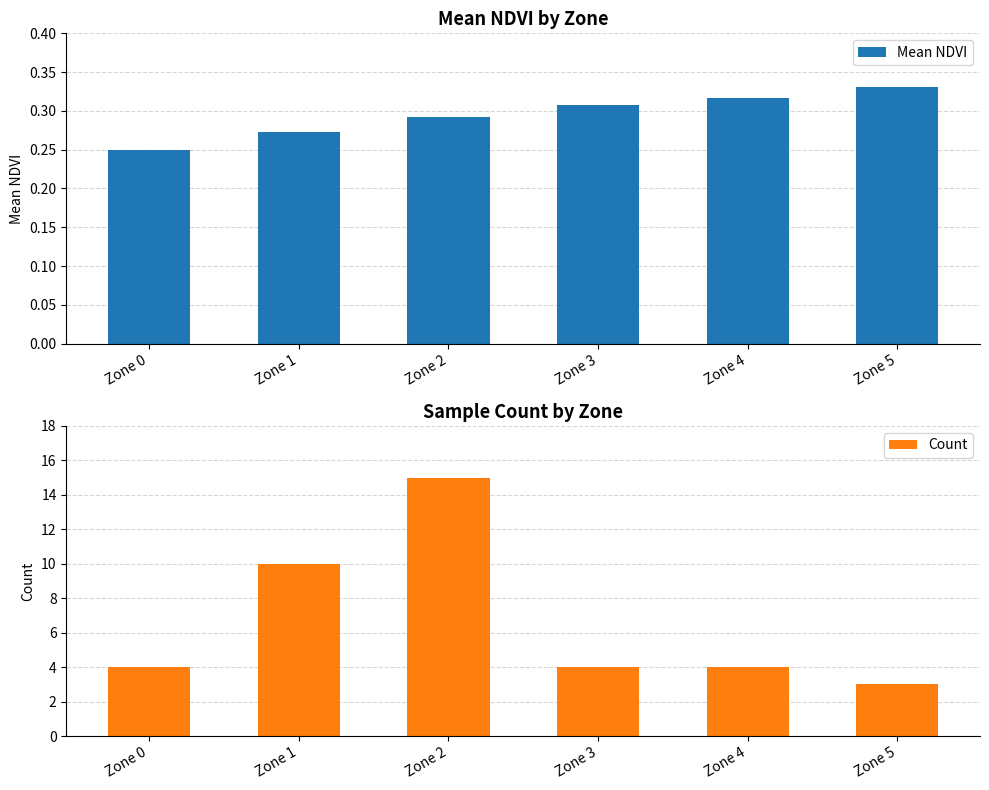

True or false: Count has a value of 3.0 at Zone 5.

True